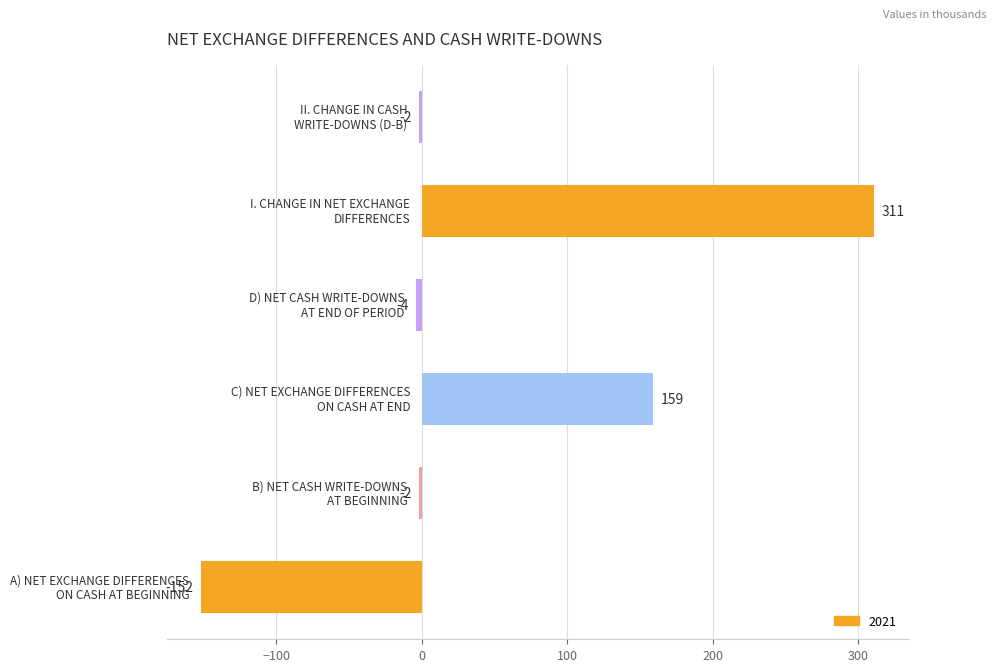

What is the difference between the maximum and second lowest values?

315